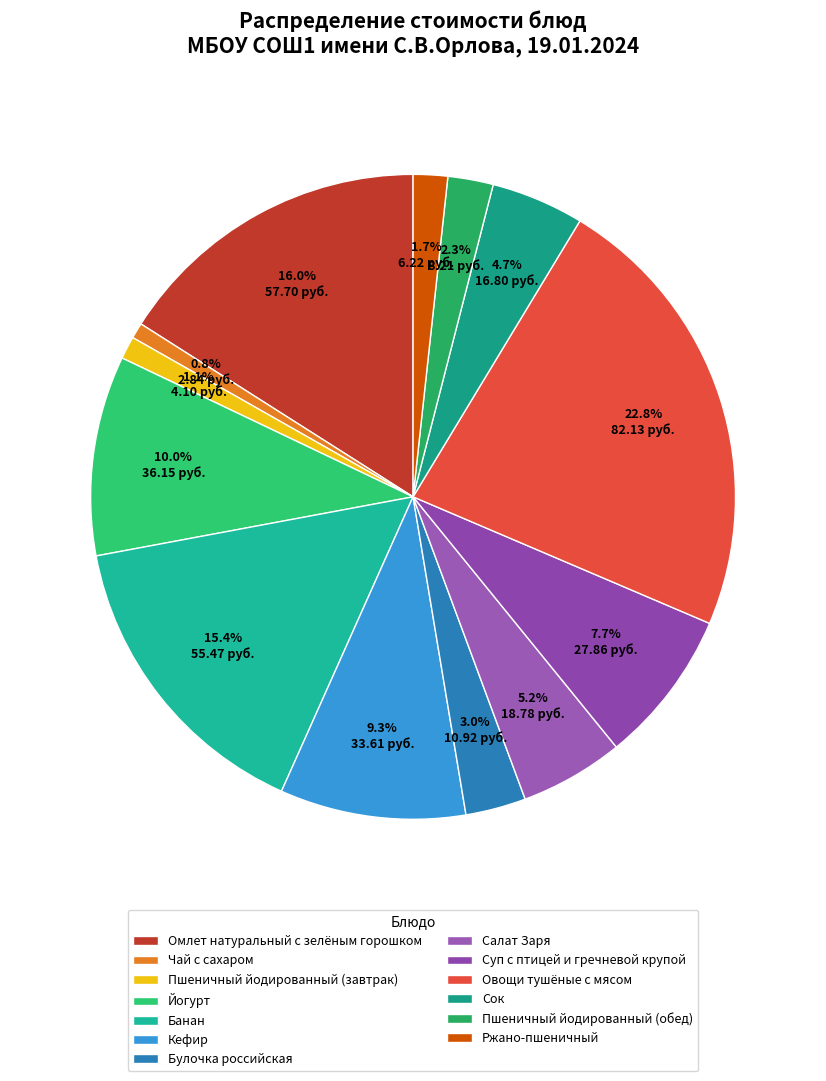

What is the total percentage of Пшеничный йодированный (завтрак) and Банан?

16.5%